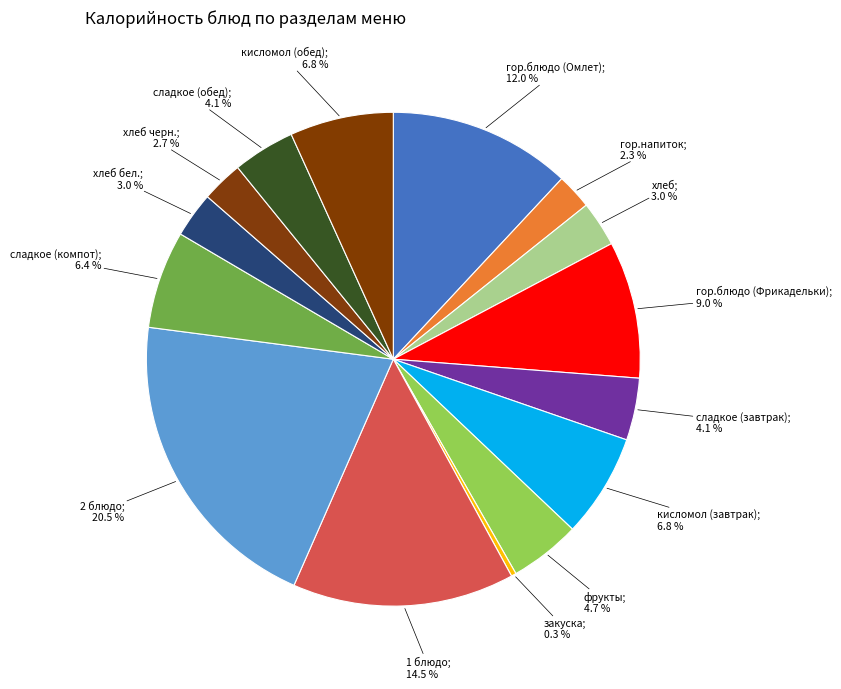

How many segments does this pie chart have?

15